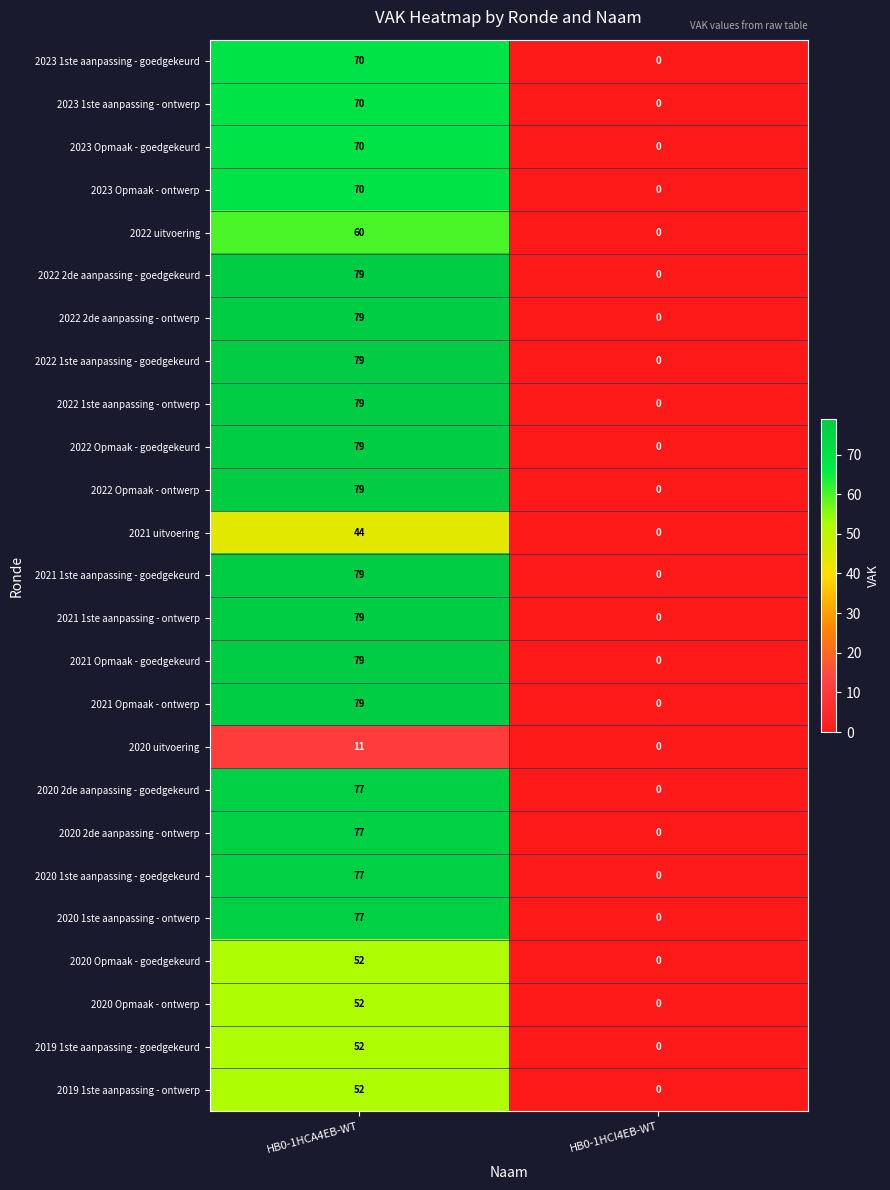

Which label corresponds to the largest value in the chart?

HB0-1HCA4EB-WT